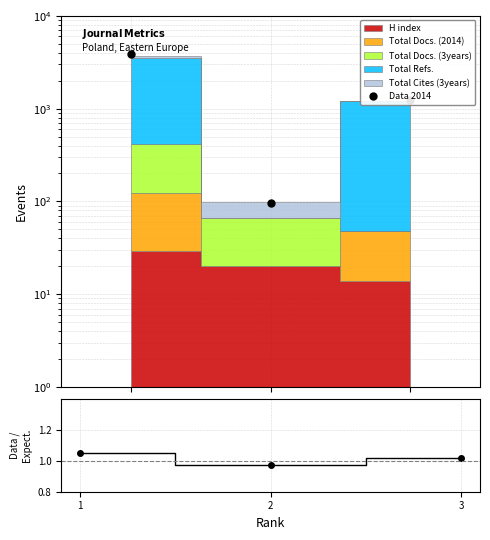

Is it true that the value at 1 is 1942.2?

False